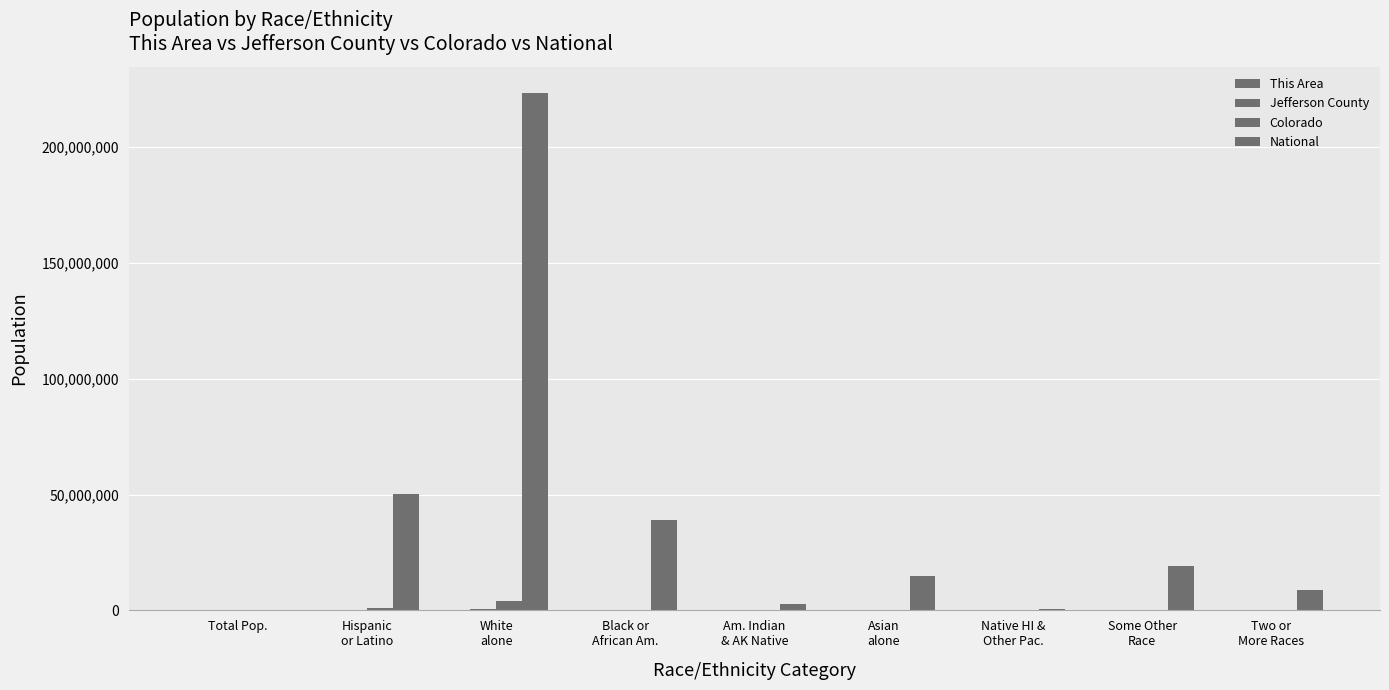

Are the bars horizontal?

No